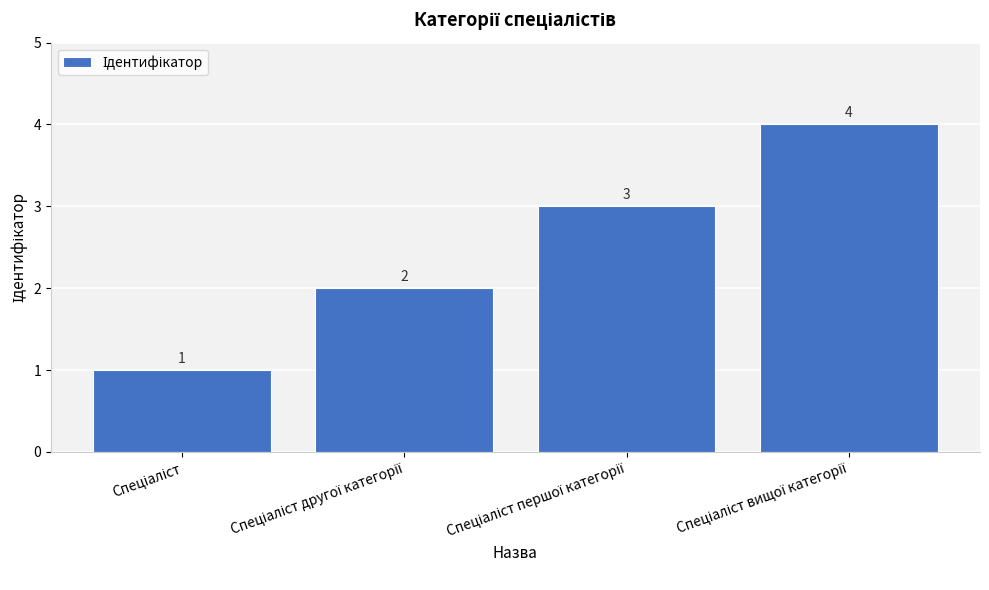

What is the difference between the second highest and second lowest values?

1